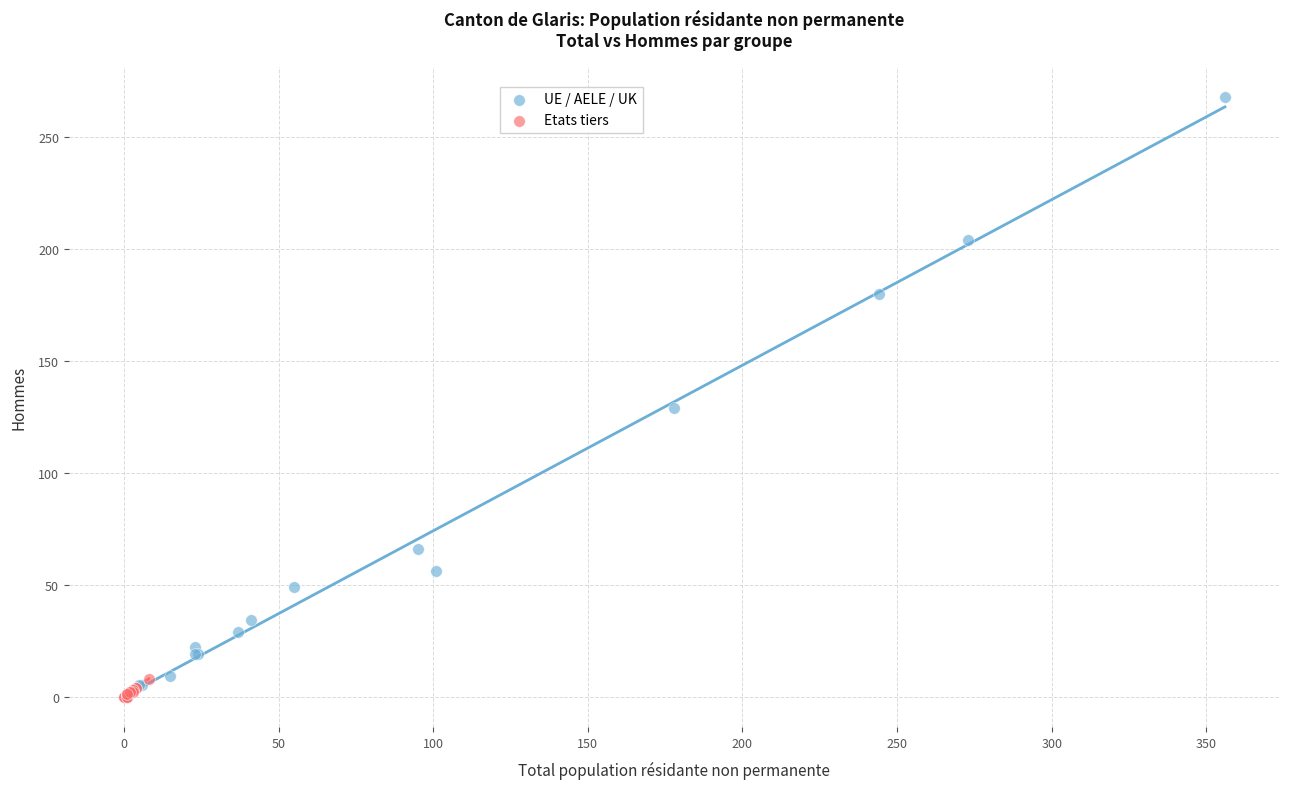

Which series contains the highest Y value?

UE / AELE / UK